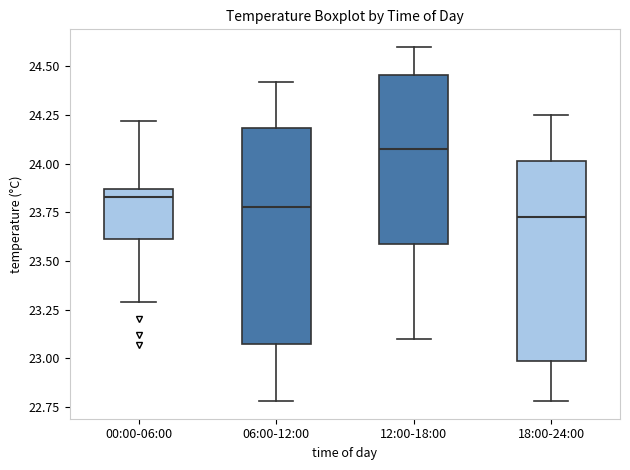

Comparing the boxes themselves (not the whiskers), which one is the tallest?

06:00-12:00